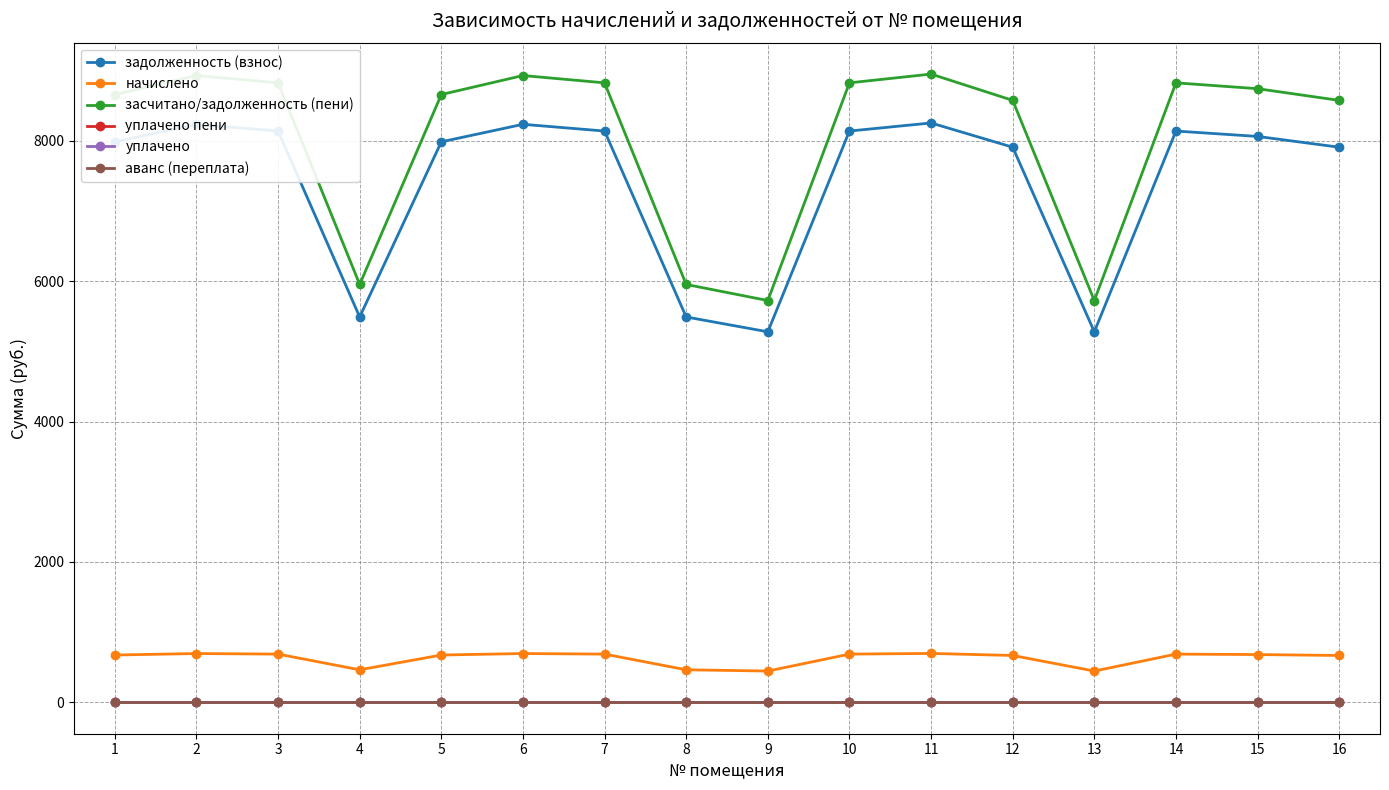

The value of уплачено at 10 is 0.0. True or false?

True